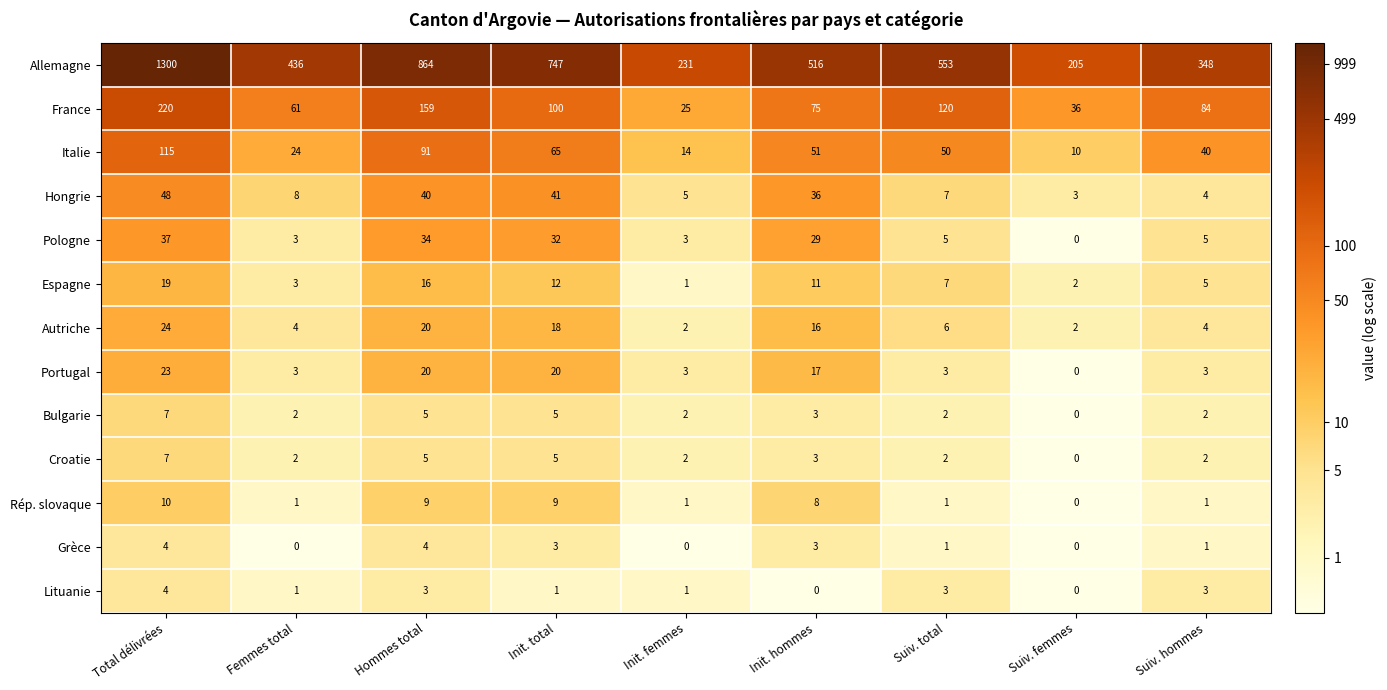

Which series has the largest range (max minus min)?

Allemagne